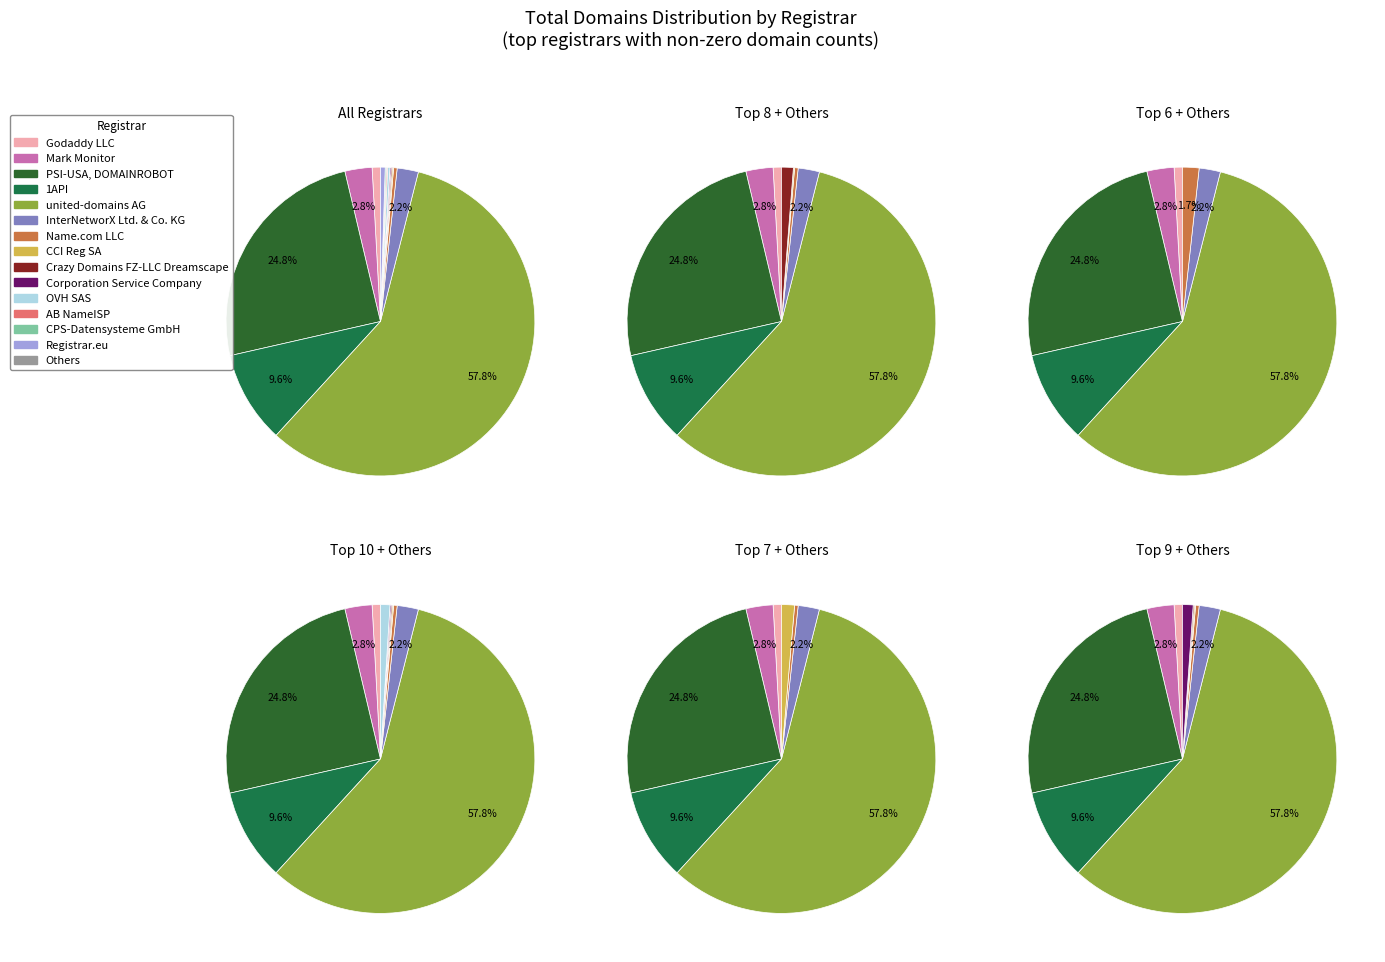

Approximately how many times larger is the value at Name.com LLC compared to AB NameISP?

3.0